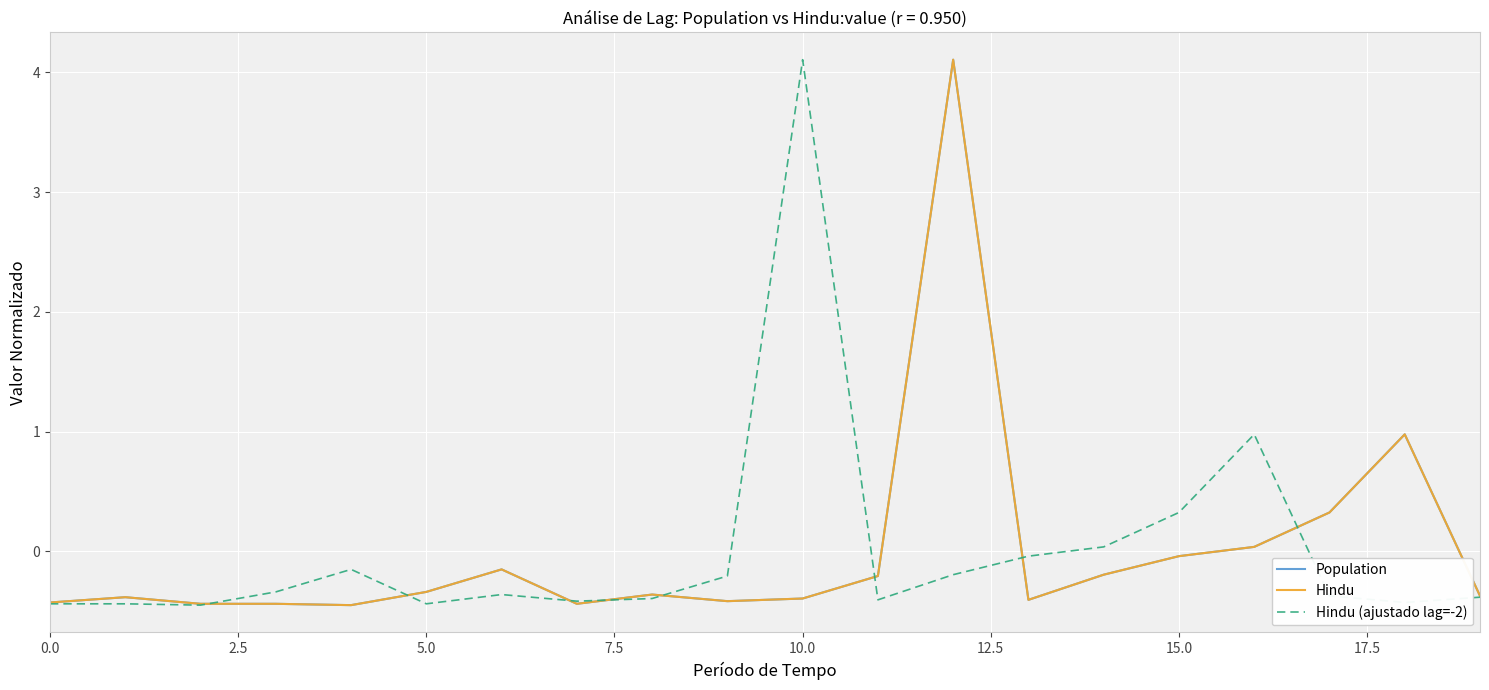

True or false: Hindu (ajustado lag=-2) has more than 2 interior local peaks.

True